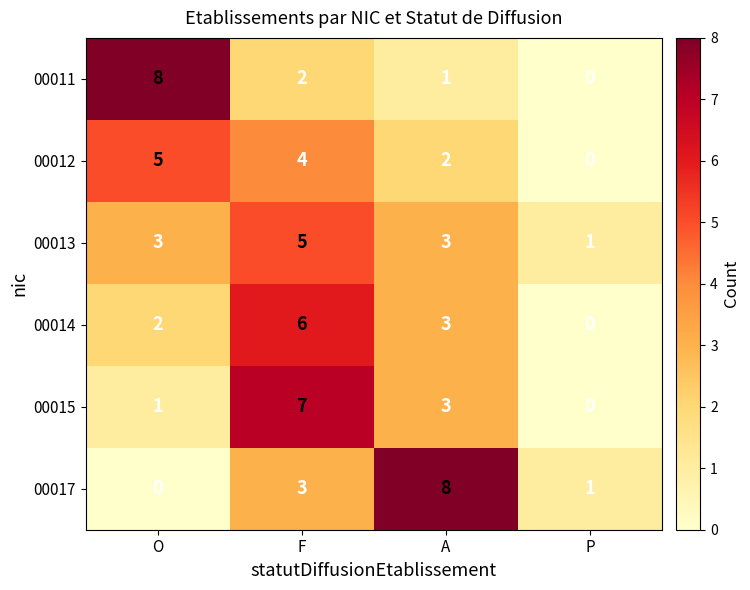

What is the difference between the 00012 values at O and A?

3